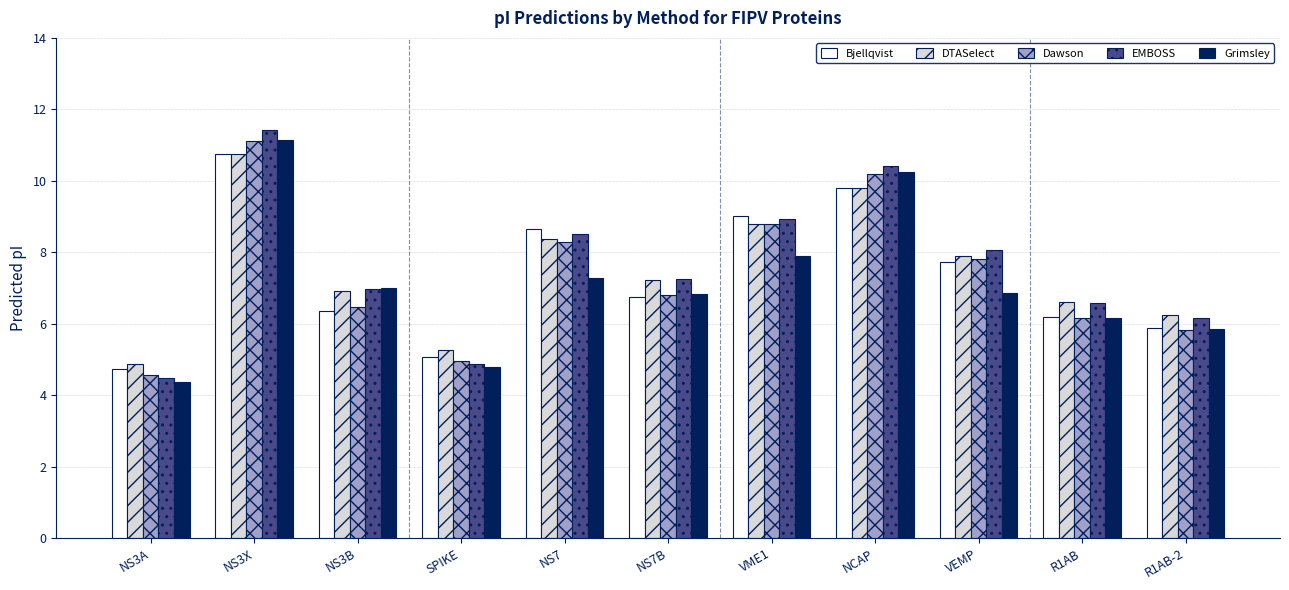

What is the spread (max minus min) of values at VEMP?

1.2